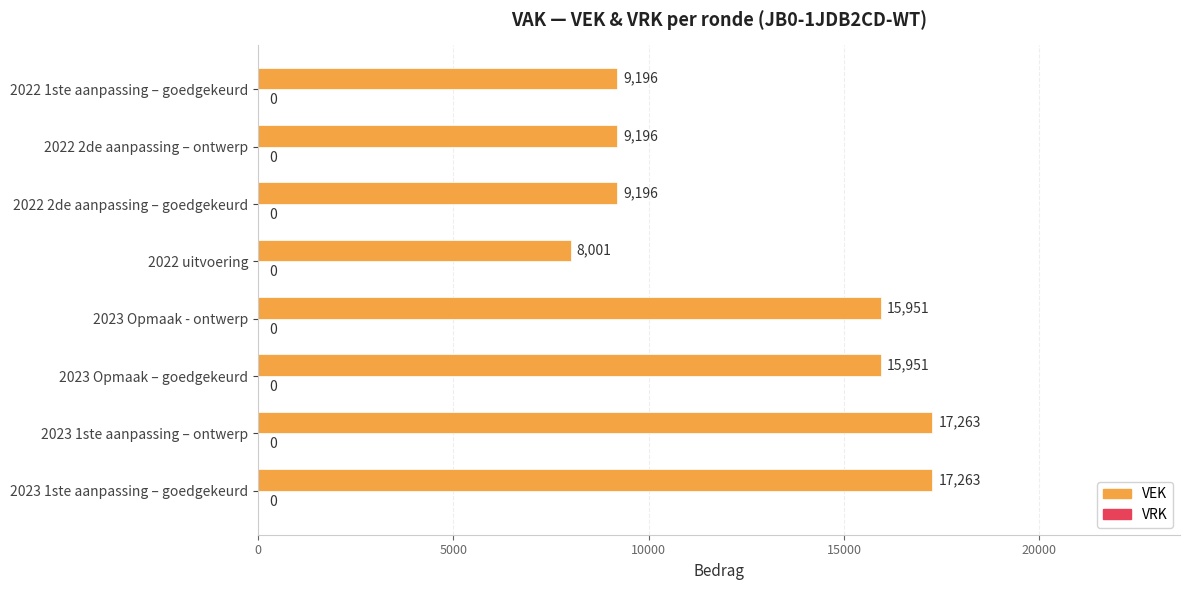

What is the difference between the second highest and second lowest values?

8067